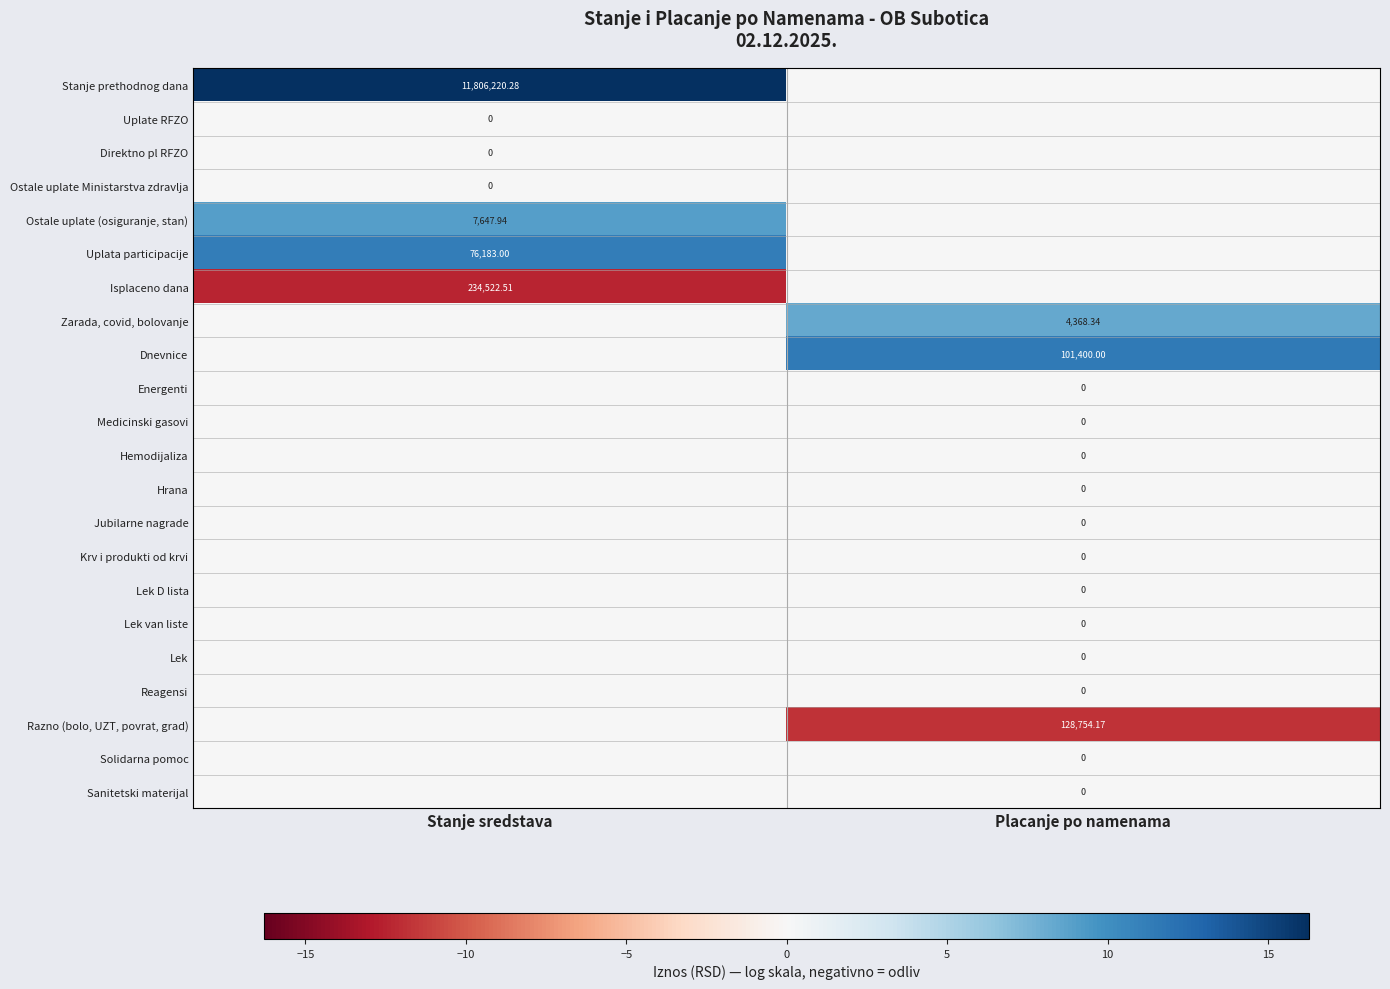

At how many categories does at least one series exceed -8?

2